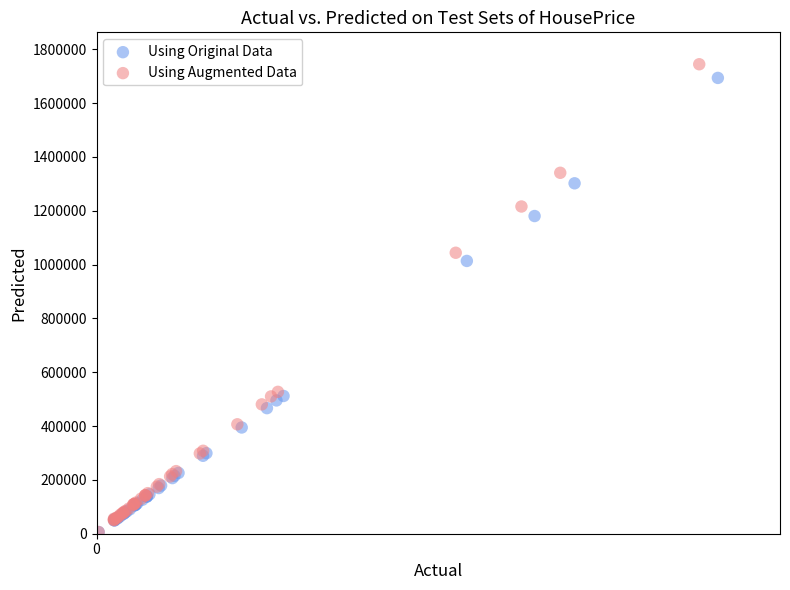

Which series has the largest Y range (max minus min)?

Using Augmented Data